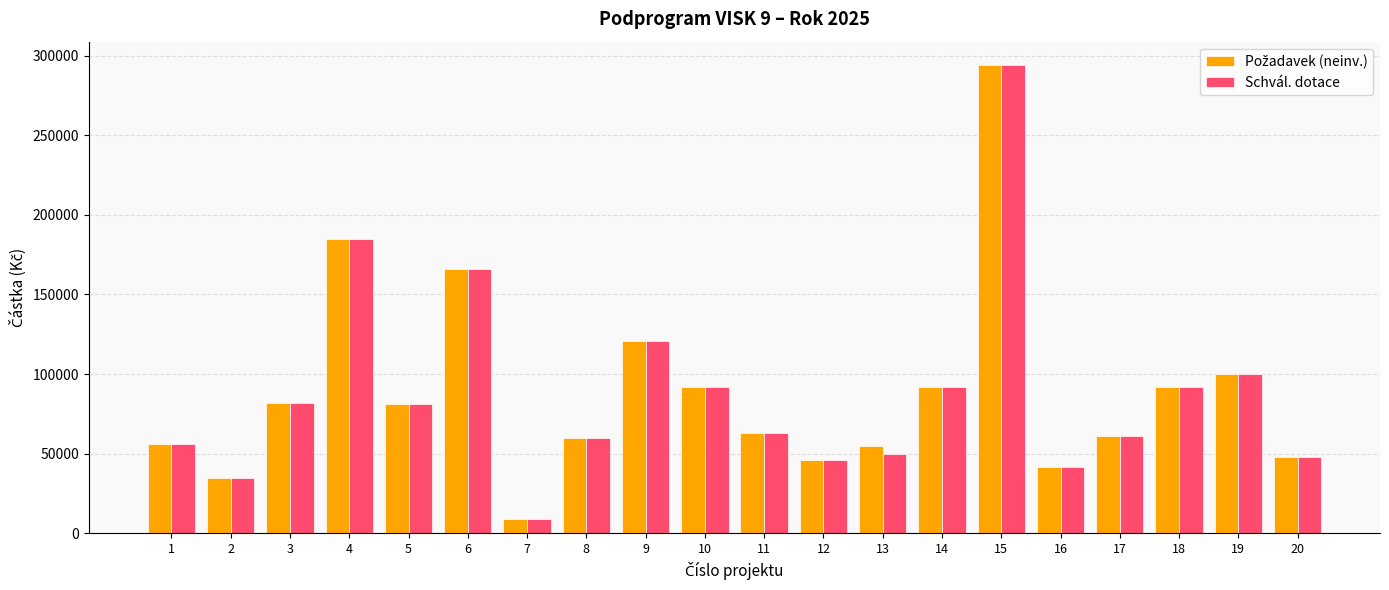

What is the greatest value displayed?

294000